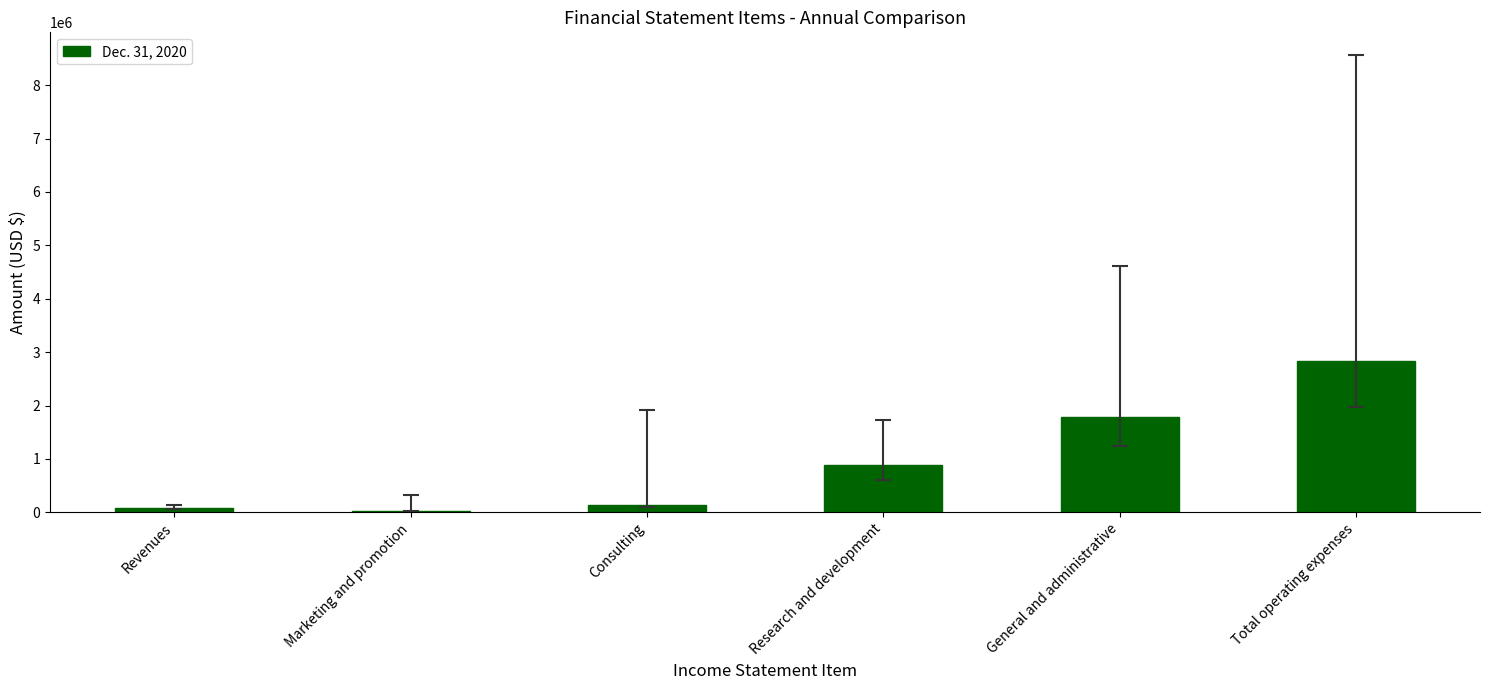

True or false: the data shows 28281 at Marketing and promotion.

True